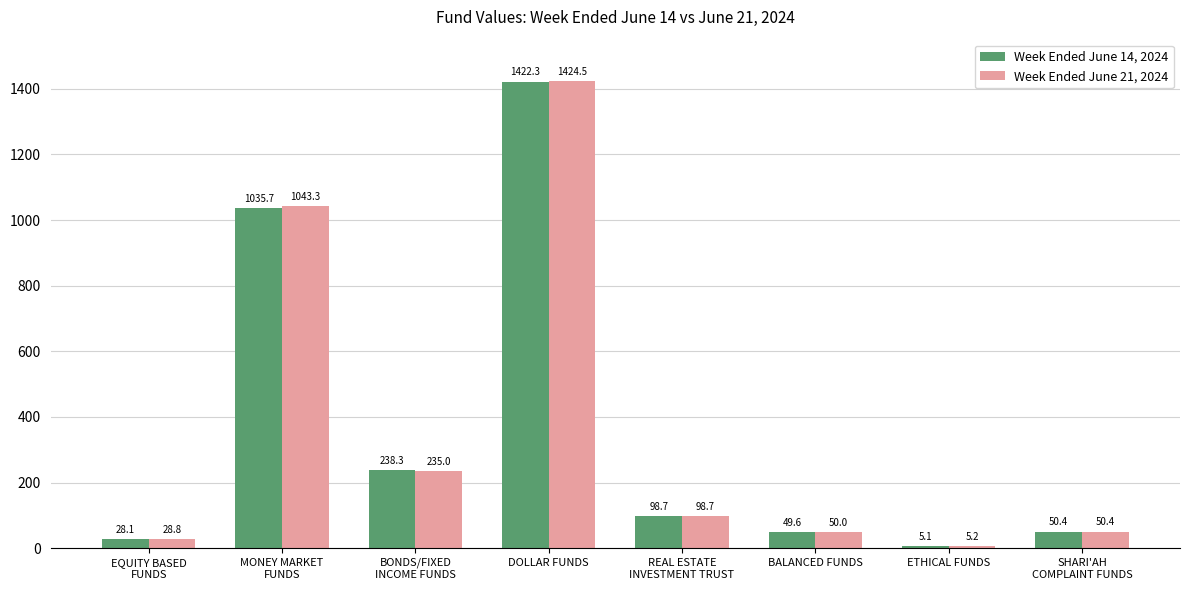

Reading left to right, transcribe all the data shown in this chart.

Week Ended June 14, 2024: EQUITY BASED
FUNDS=28.1	MONEY MARKET
FUNDS=1035.7	BONDS/FIXED
INCOME FUNDS=238.3	DOLLAR FUNDS=1422.3	REAL ESTATE
INVESTMENT TRUST=98.7	BALANCED FUNDS=49.6	ETHICAL FUNDS=5.1	SHARI'AH
COMPLAINT FUNDS=50.4
Week Ended June 21, 2024: EQUITY BASED
FUNDS=28.8	MONEY MARKET
FUNDS=1043.3	BONDS/FIXED
INCOME FUNDS=235.0	DOLLAR FUNDS=1424.5	REAL ESTATE
INVESTMENT TRUST=98.7	BALANCED FUNDS=50.0	ETHICAL FUNDS=5.2	SHARI'AH
COMPLAINT FUNDS=50.4